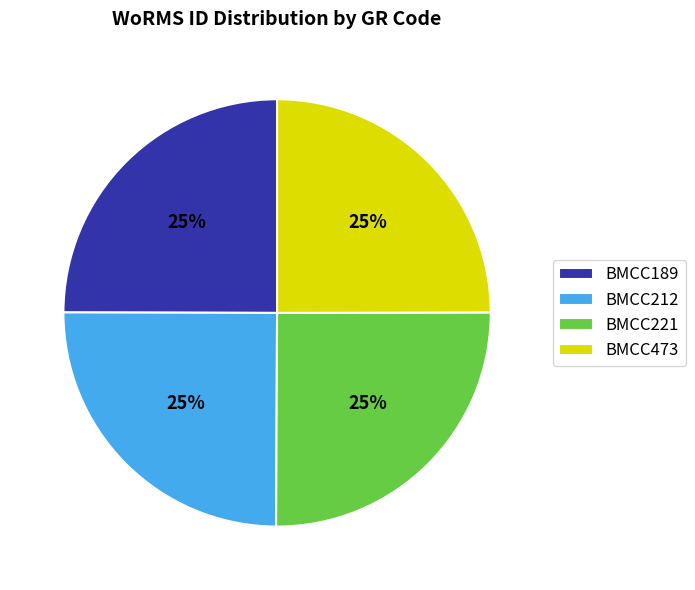

To the nearest percent, what portion does BMCC473 represent?

25%